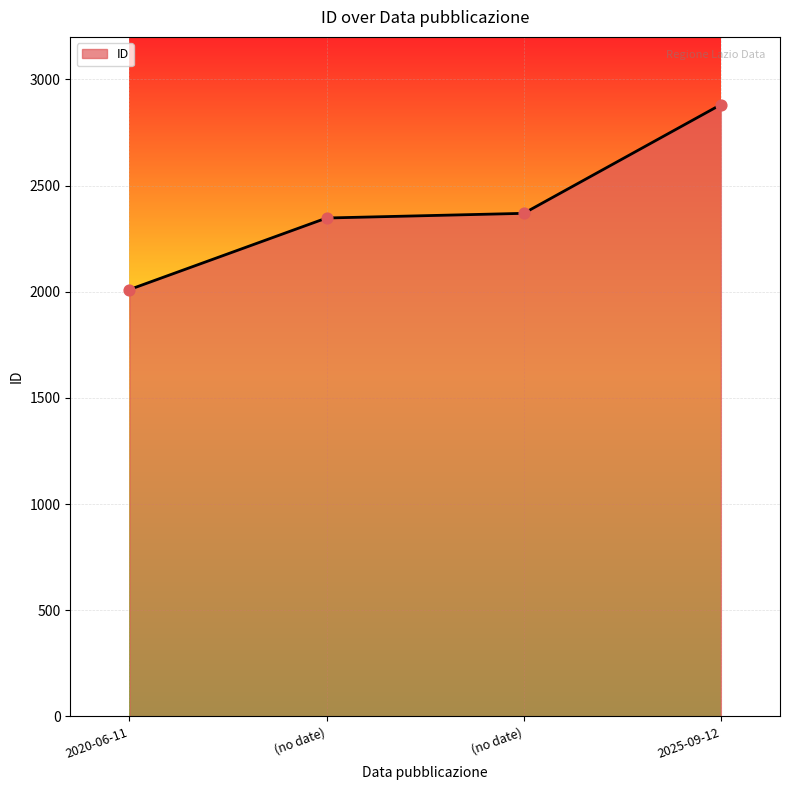

Which has a higher value, 2025-09-12 or 2020-06-11?

2025-09-12